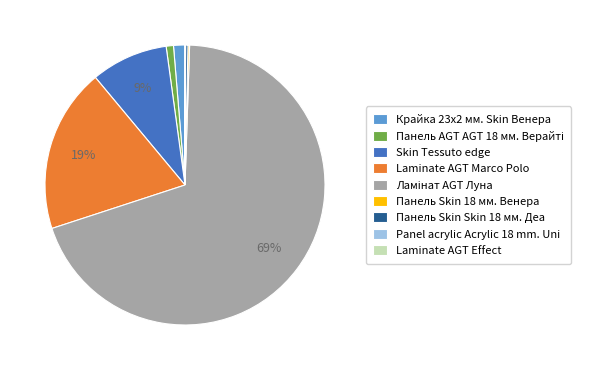

To the nearest percent, what portion does Skin Tessuto edge represent?

9%